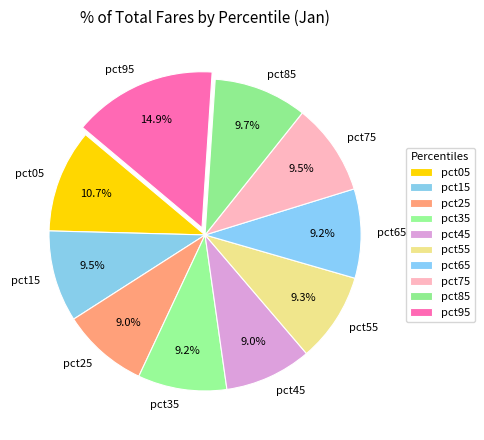

Is there a majority slice in this chart?

No